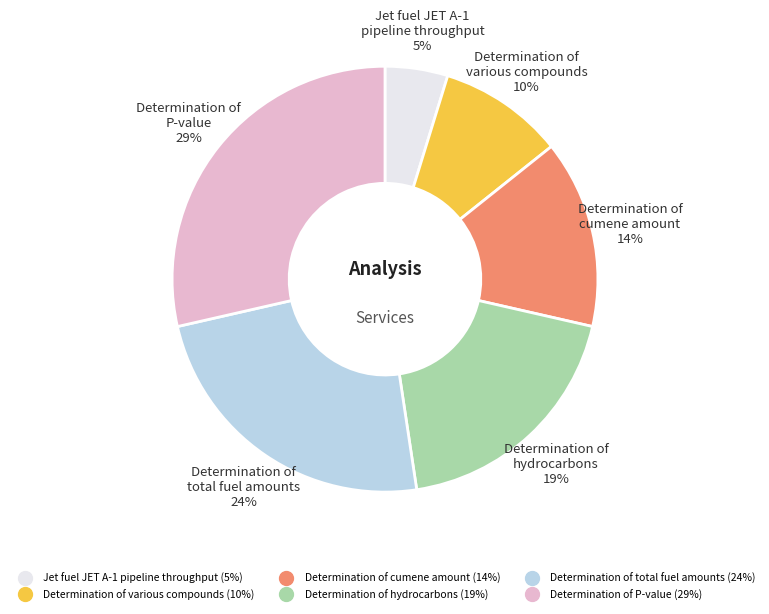

To the nearest percent, what is the average slice percentage?

17%